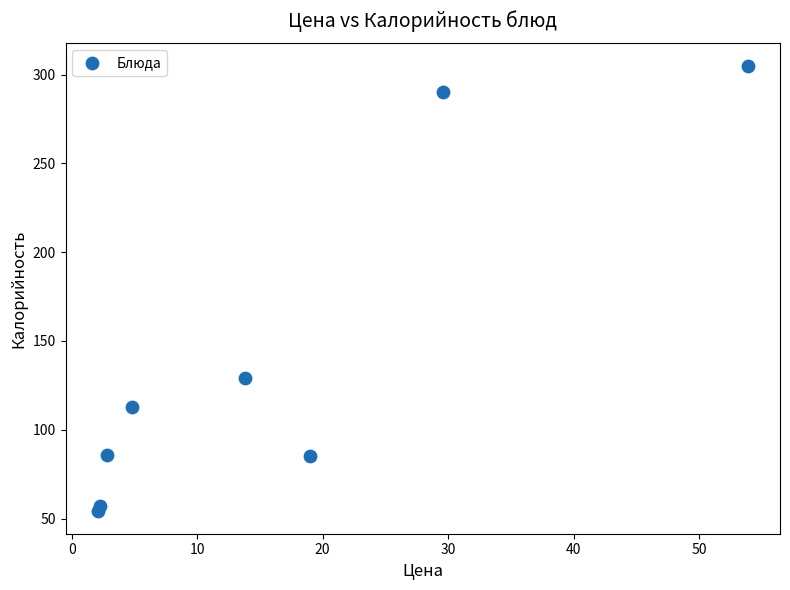

What is the average Y value?

140